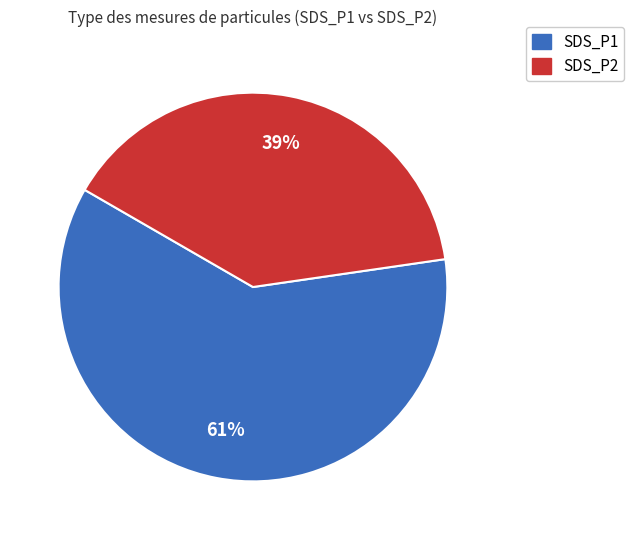

How many slices are in this pie chart?

2